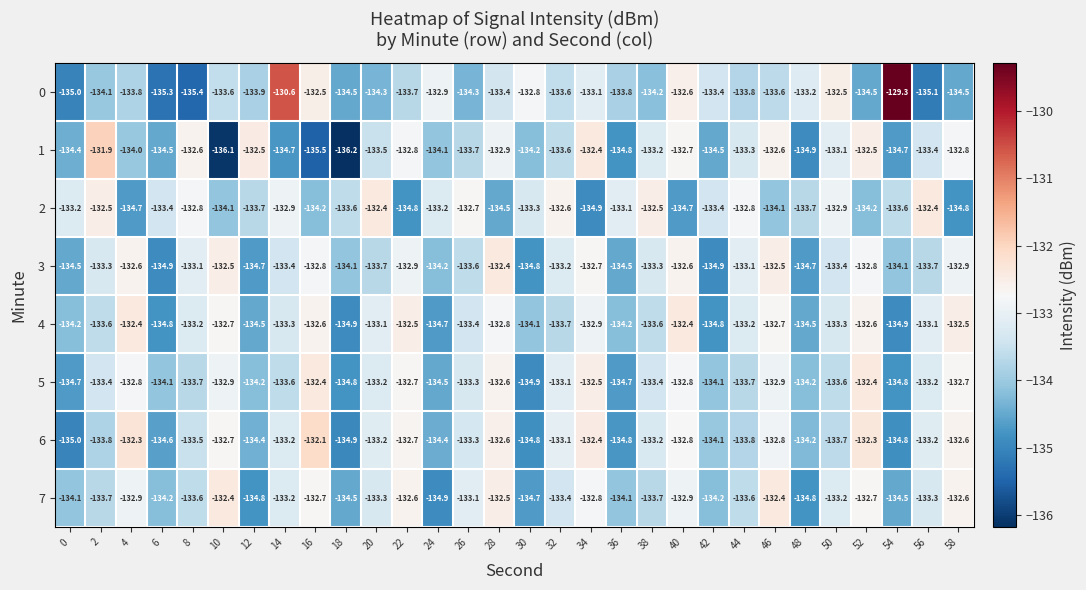

Which series has the widest spread of values?

0